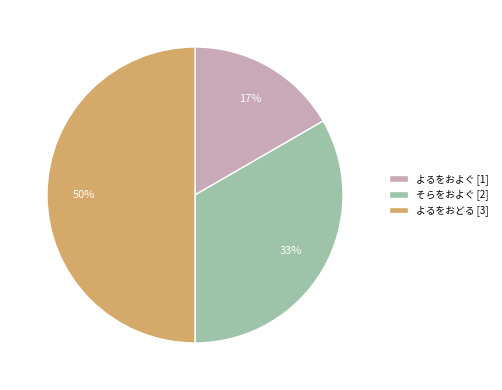

Is そらをおよぐ [2] the majority of the pie?

No